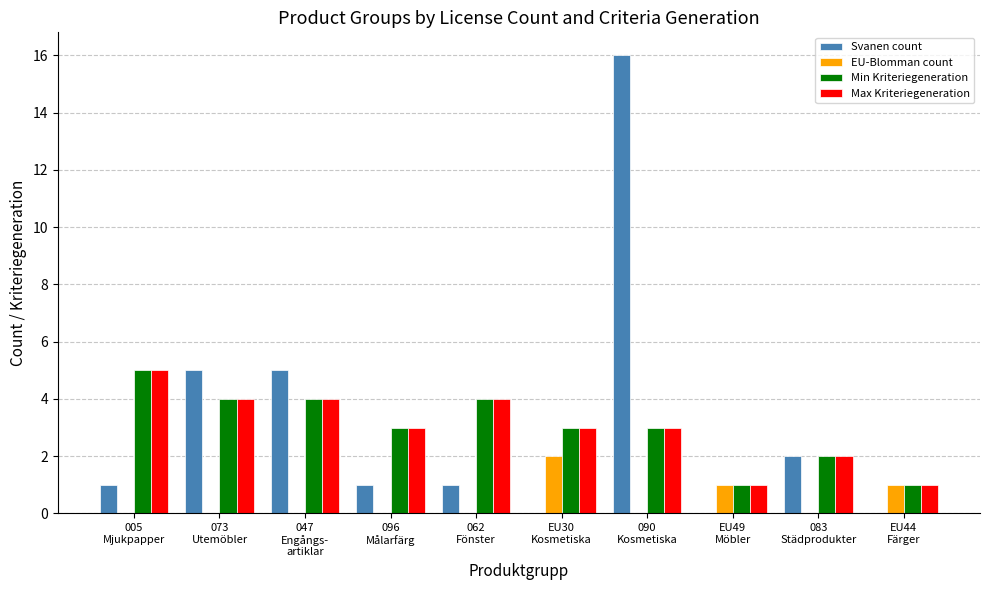

What is the difference between the EU-Blomman count values at 090
Kosmetiska and EU44
Färger?

1